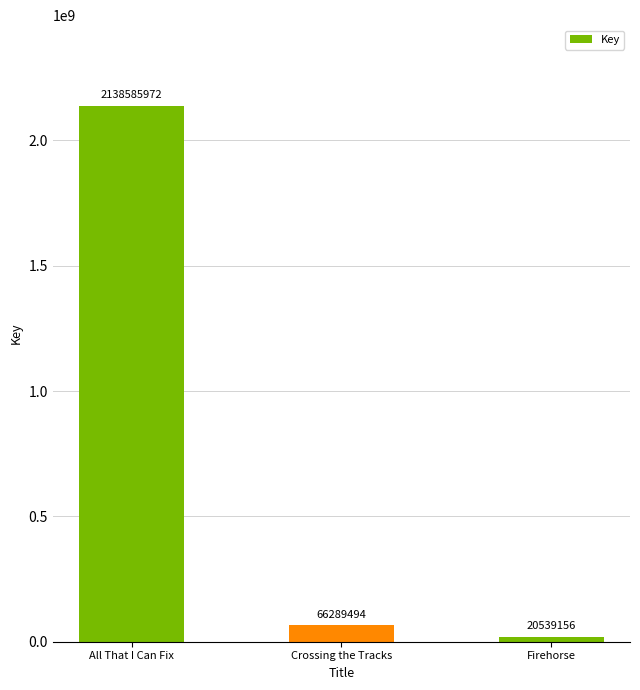

Where is the data nearest to the value 1079562564?

Crossing the Tracks